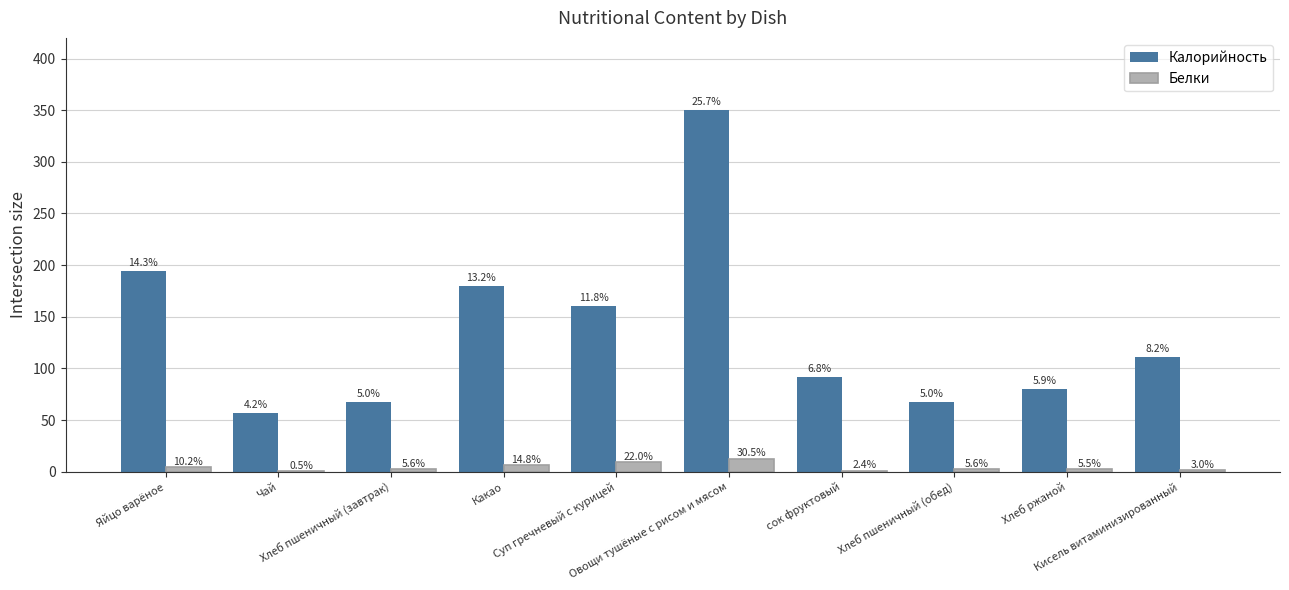

Rank the series by their average value, from lowest to highest.

Белки, Калорийность